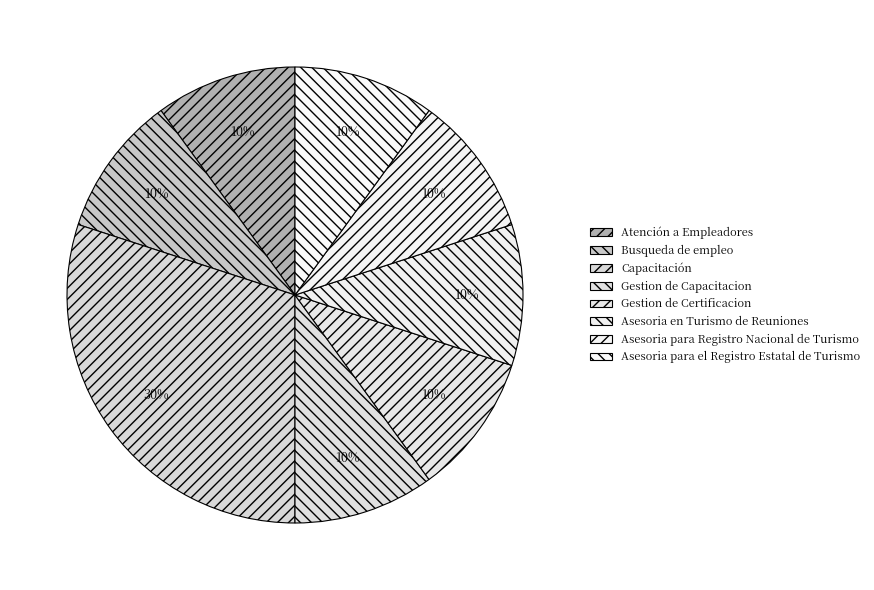

What percentage is the Capacitación slice, to the nearest percent?

30%